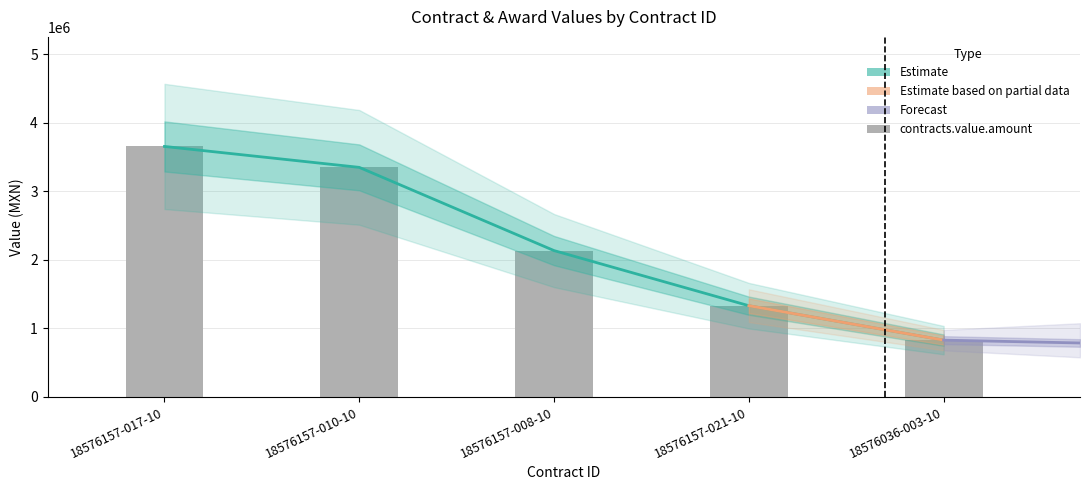

What is the difference between the contracts.value.amount values at 18576157-008-10 and 18576157-017-10?

1519702.1